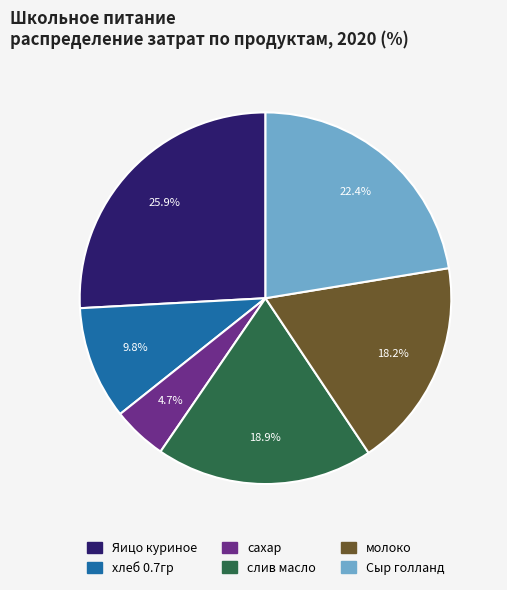

To the nearest percent, what portion does Яицо куриное represent?

26%